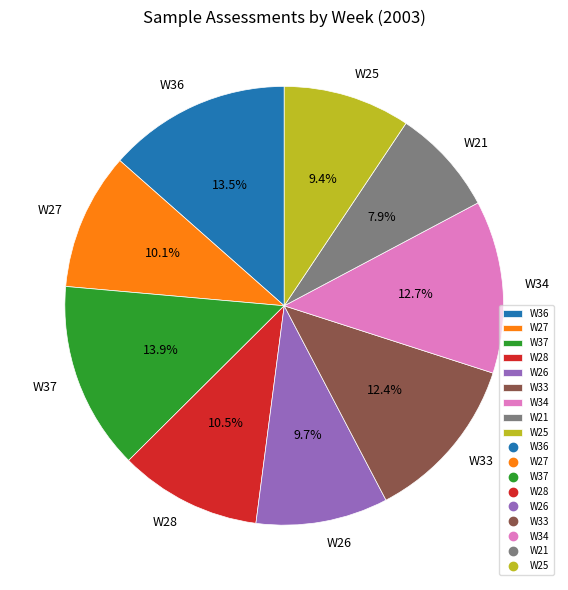

The W21 slice represents 1% of the pie. True or false?

False